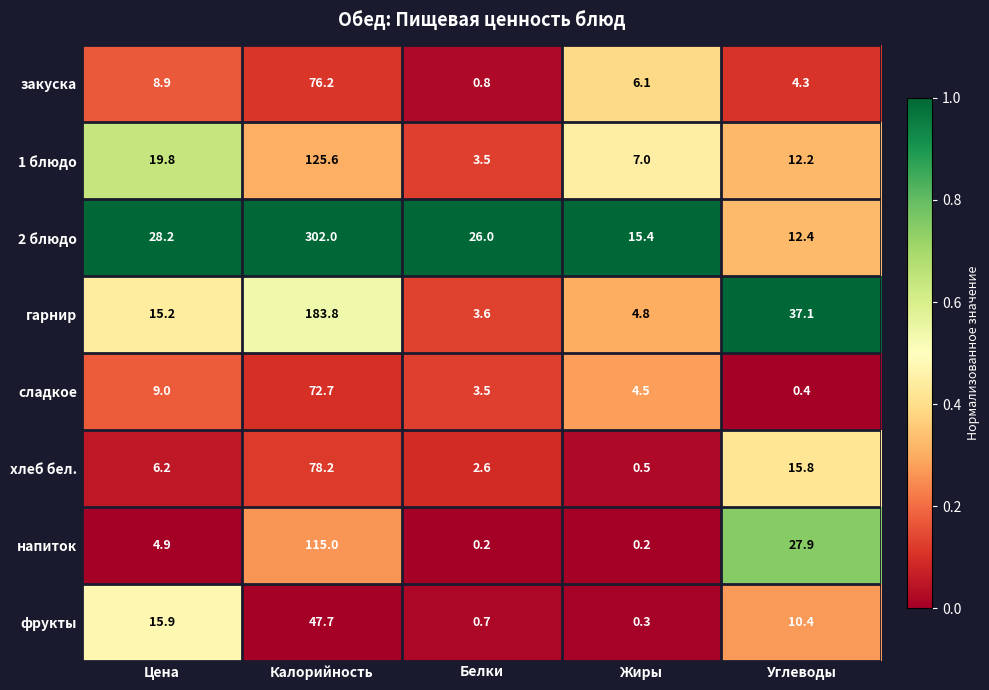

What is the lowest value of the гарнир series?

3.6